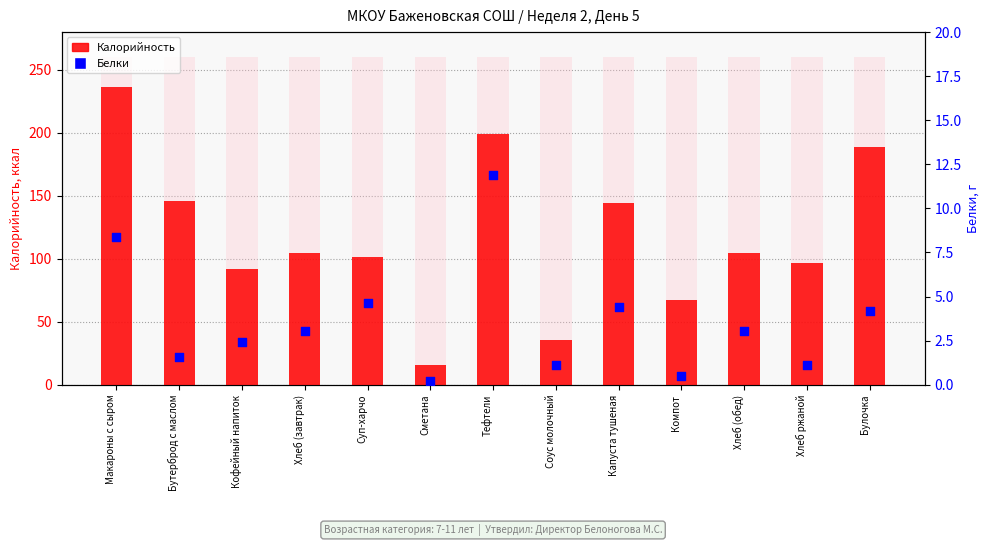

Which series has the widest spread of Y values?

Калорийность